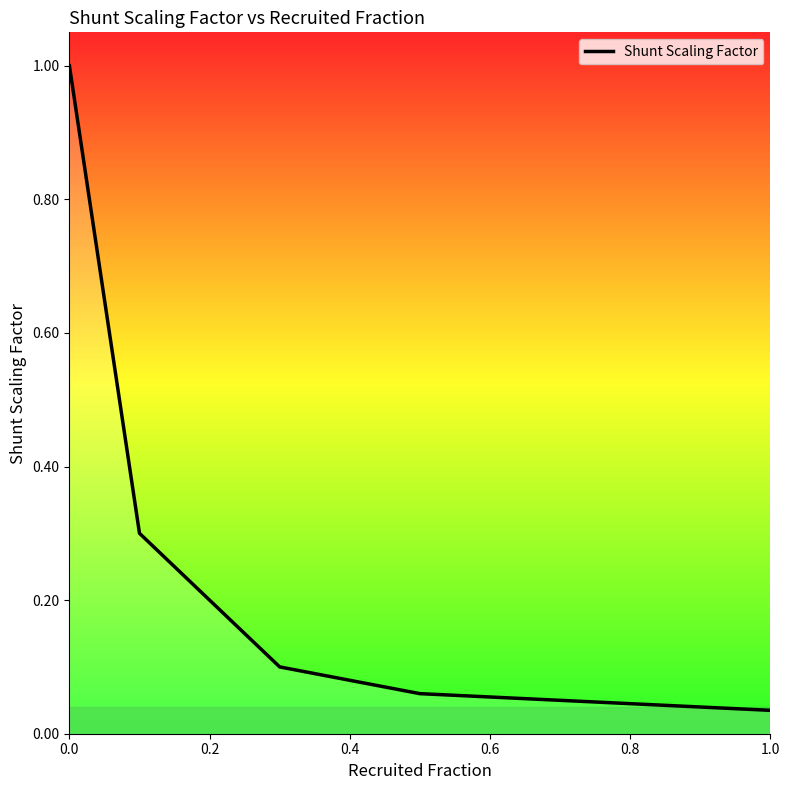

What is the maximum value shown in the chart?

1.0